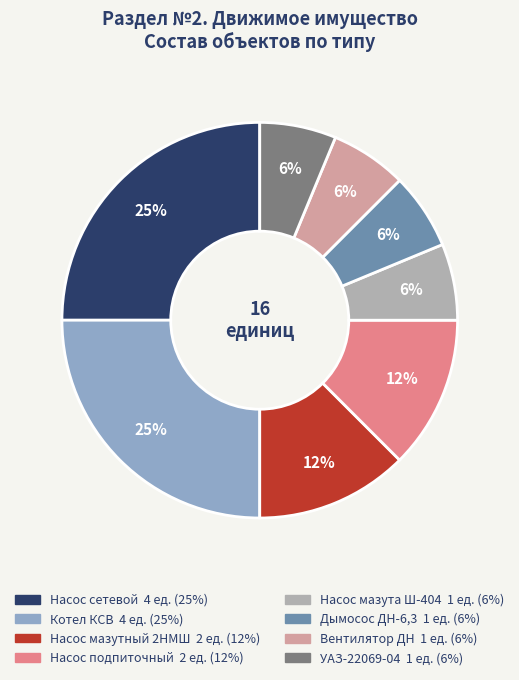

To the nearest percent, what is the average slice percentage?

12%